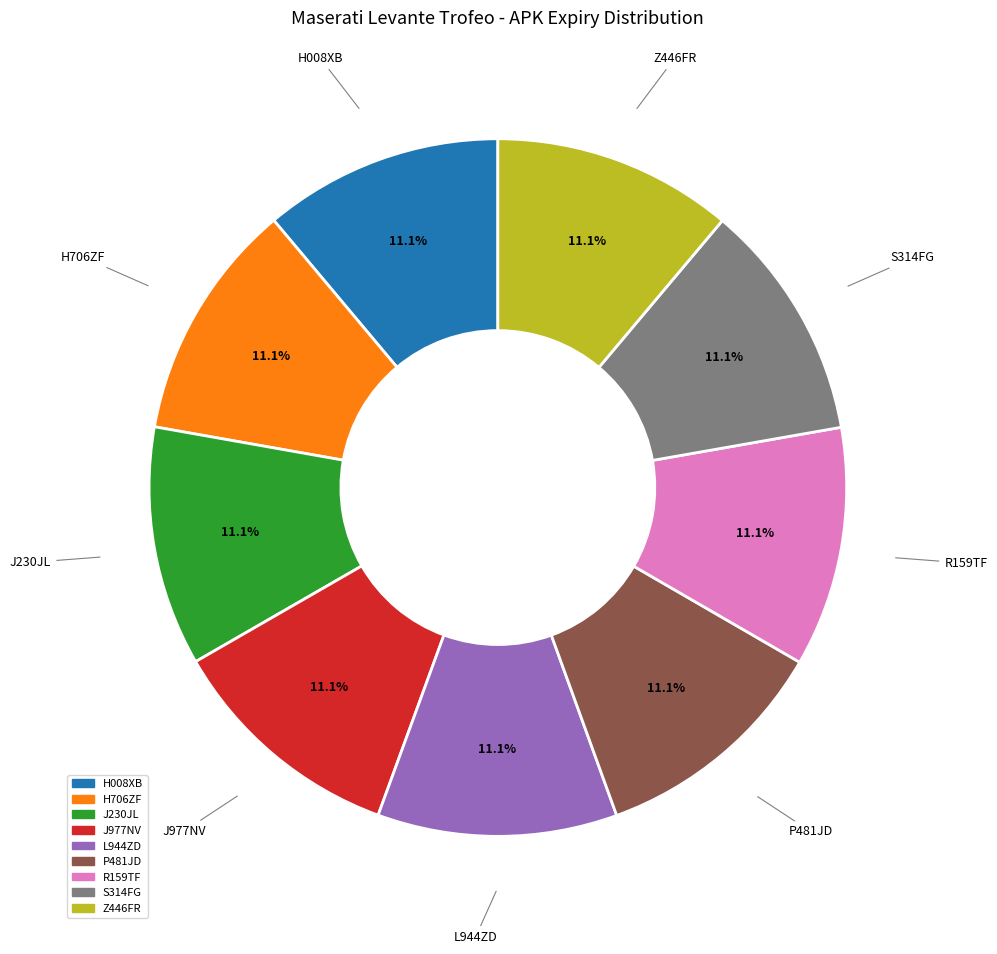

Approximately how many times larger is the value at P481JD compared to J230JL?

1.0